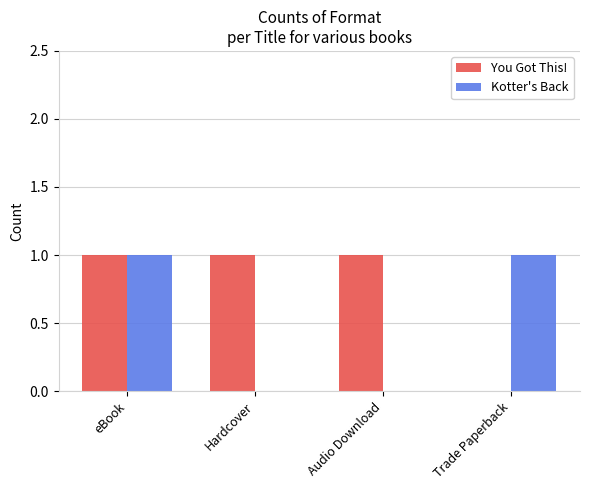

What are all the series names shown in the legend?

You Got This!, Kotter's Back